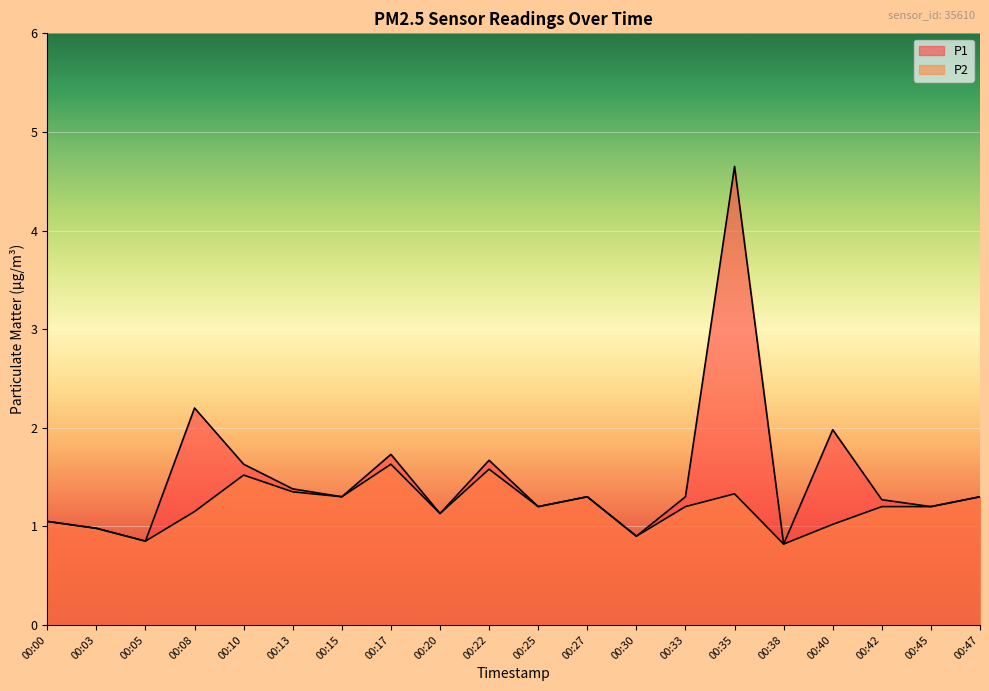

True or false: P1 and P2 intersect in this chart.

False